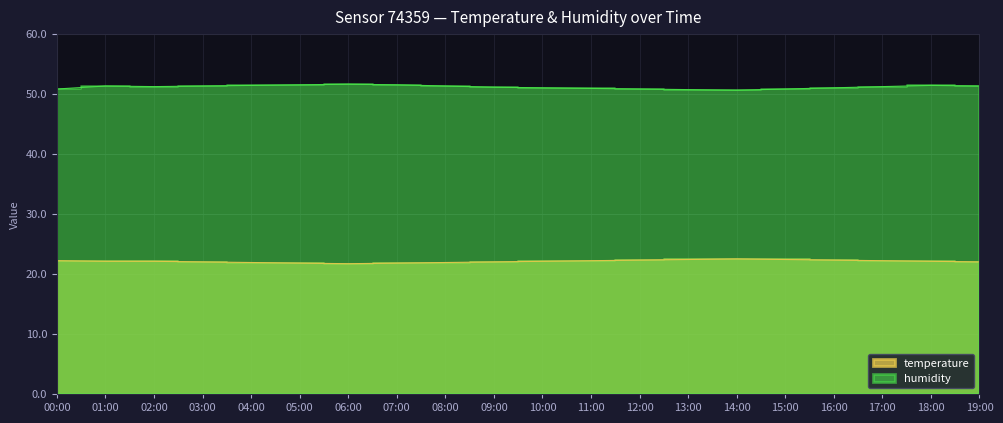

List the labels in order of humidity value, smallest first.

14:00, 13:00, 00:00, 12:00, 15:00, 11:00, 10:00, 16:00, 09:00, 02:00, 17:00, 01:00, 03:00, 08:00, 19:00, 04:00, 18:00, 05:00, 07:00, 06:00